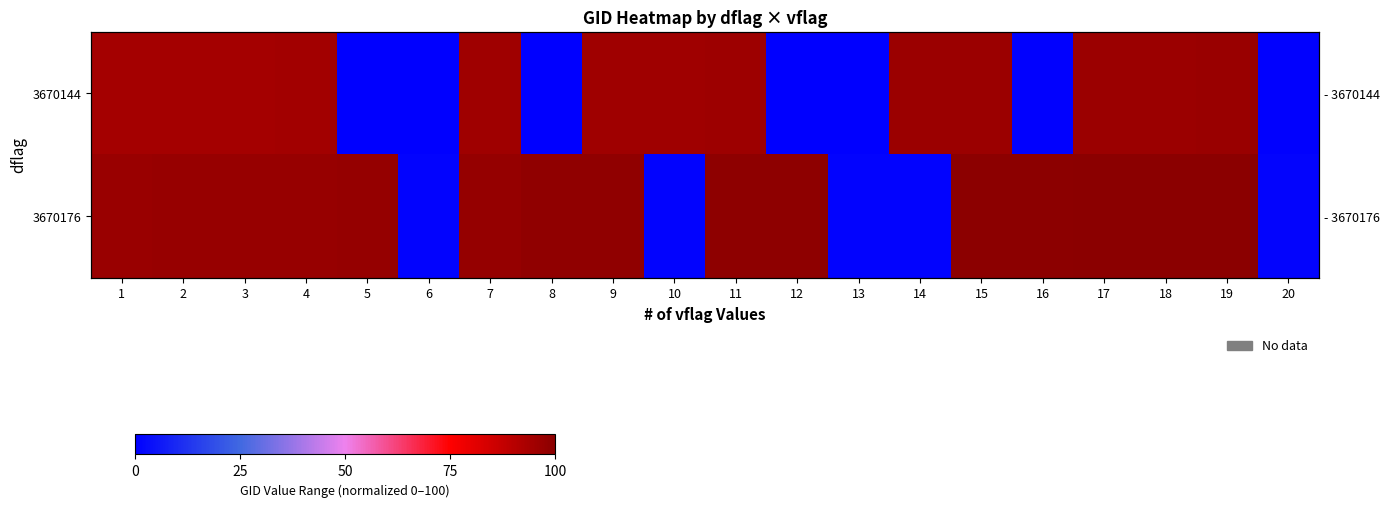

List the series in order of their overall mean, highest first.

3670176, 3670144